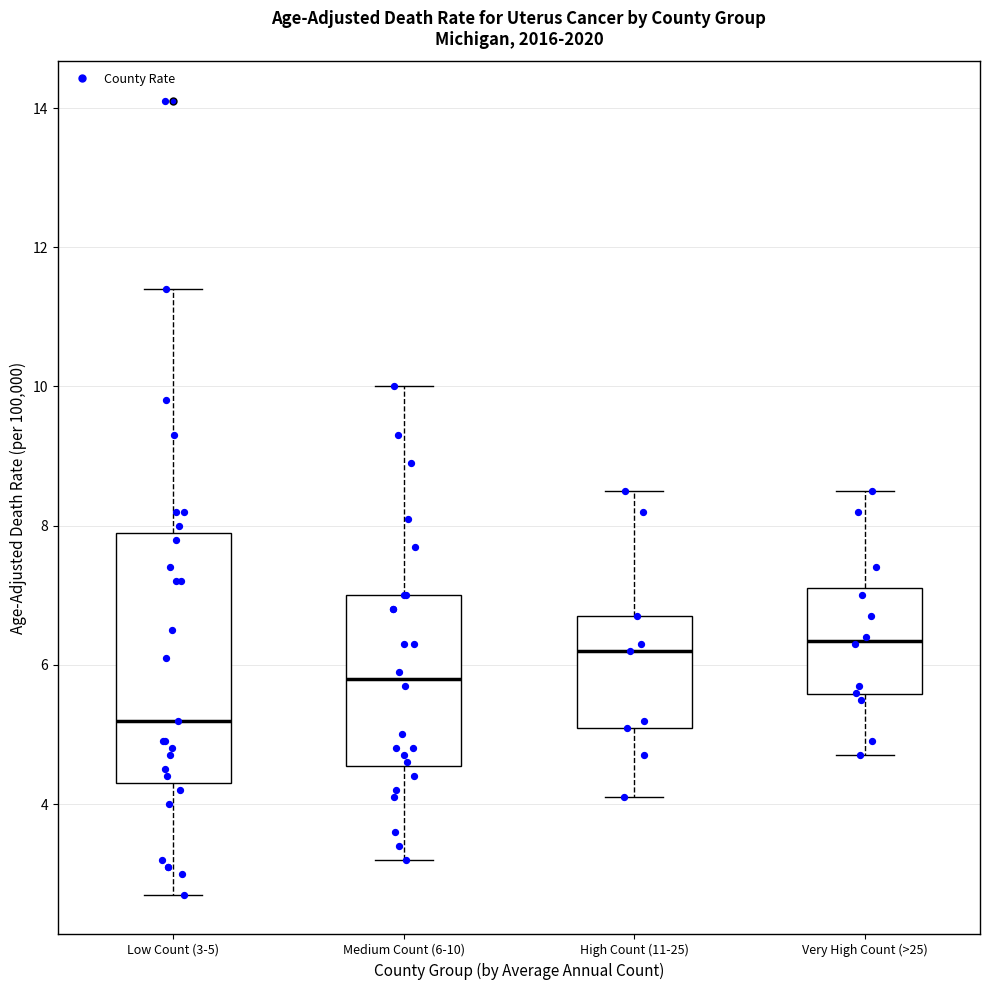

Reading left to right, transcribe this box plot: for each box, give where its median line is, the range the box spans, and where its two whiskers end, as read against the y-axis. The values are not printed on the chart, so give them approximately, as read against the axis.

Low Count (3-5): median 5.2, box 4.4 to 8.0, whiskers 2.8 to 11.4
Medium Count (6-10): median 5.8, box 4.6 to 7.0, whiskers 3.2 to 10.0
High Count (11-25): median 6.2, box 5.2 to 6.8, whiskers 4.2 to 8.6
Very High Count (>25): median 6.4, box 5.6 to 7.2, whiskers 4.8 to 8.6